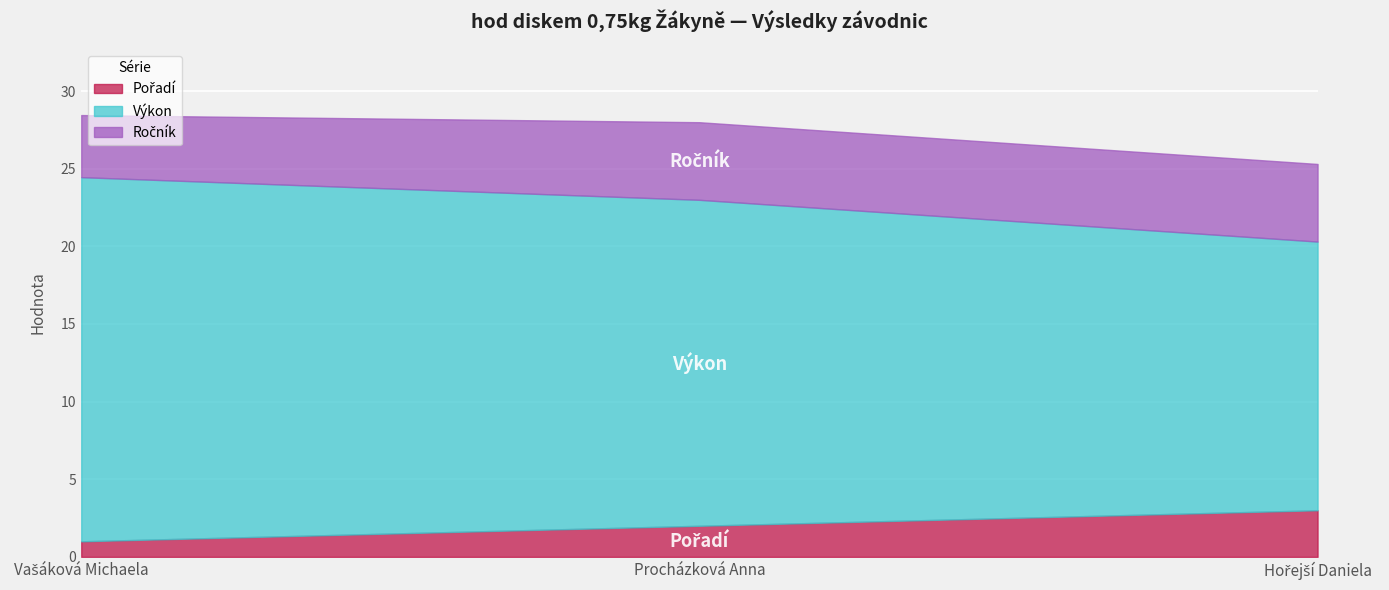

What is the difference between the Výkon values at Vašáková Michaela and Hořejší Daniela?

6.2